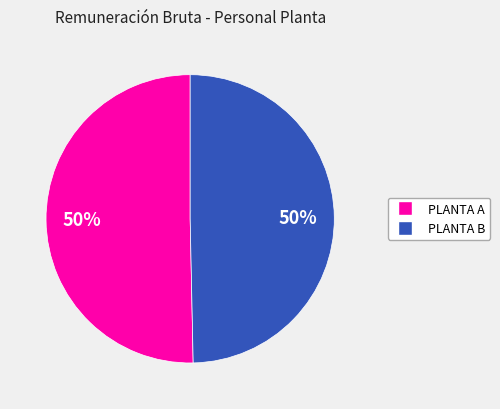

Is the sum of PLANTA B and PLANTA A greater than half?

Yes